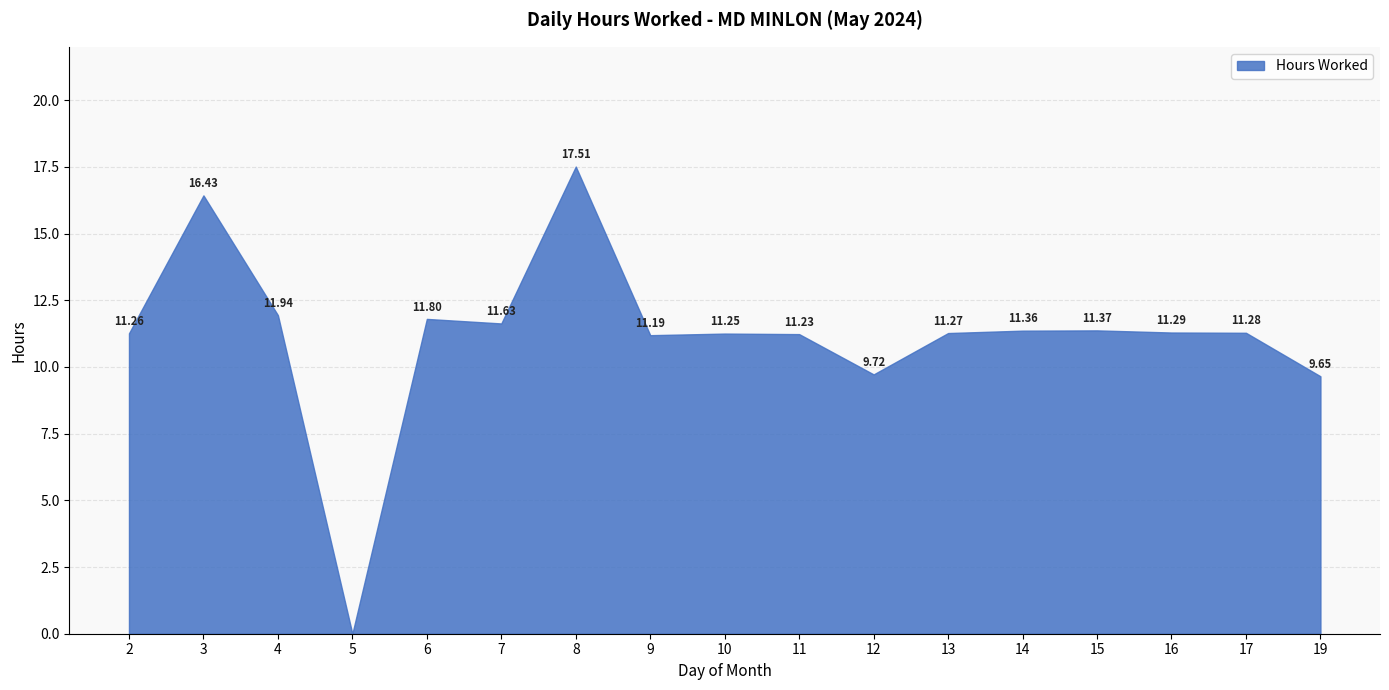

True or false: the data shows 11.2 at 11.

True